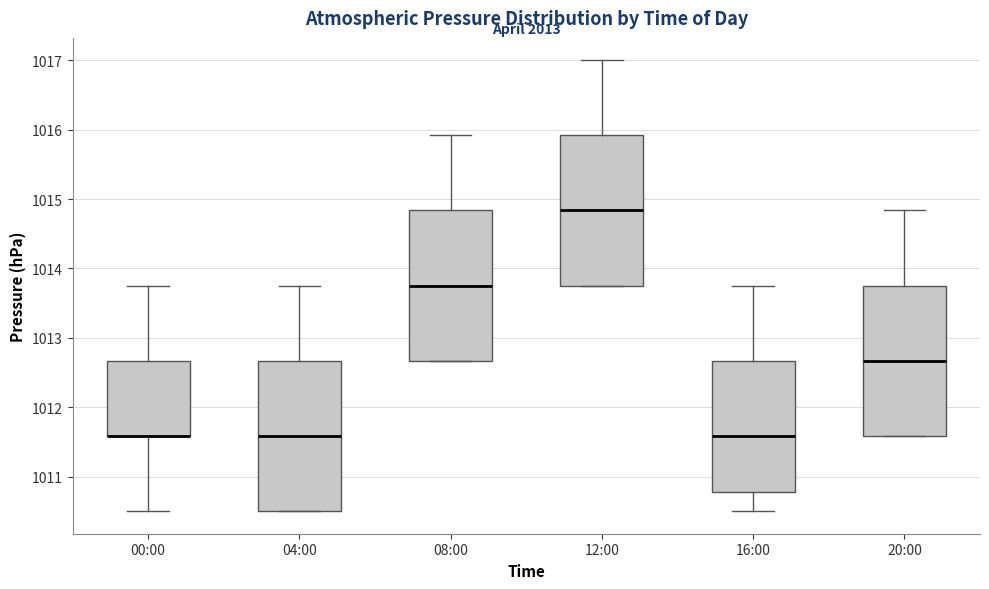

Reading left to right, read every box against the y-axis: the position of its median line, the range the box covers, and the ends of its whiskers. The values are not printed on the chart, so give them approximately, as read against the axis.

00:00: median 1011.6 (drawn on the box's lower edge), box 1011.6 to 1012.7, whiskers 1010.5 to 1013.8
04:00: median 1011.6, box 1010.5 to 1012.7, whiskers 1010.5 to 1013.8
08:00: median 1013.8, box 1012.7 to 1014.8, whiskers 1012.7 to 1015.9
12:00: median 1014.8, box 1013.8 to 1015.9, whiskers 1013.8 to 1017.0
16:00: median 1011.6, box 1010.8 to 1012.7, whiskers 1010.5 to 1013.8
20:00: median 1012.7, box 1011.6 to 1013.8, whiskers 1011.6 to 1014.8